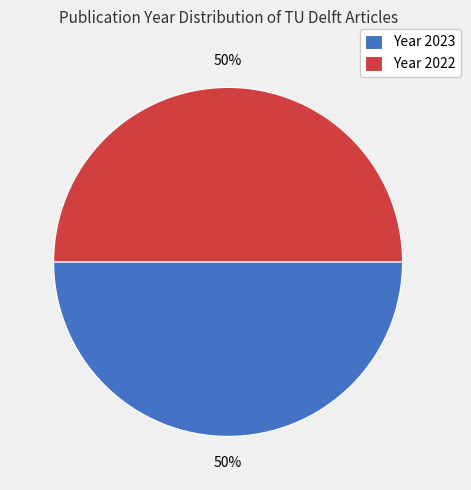

How many slices are in this pie chart?

2